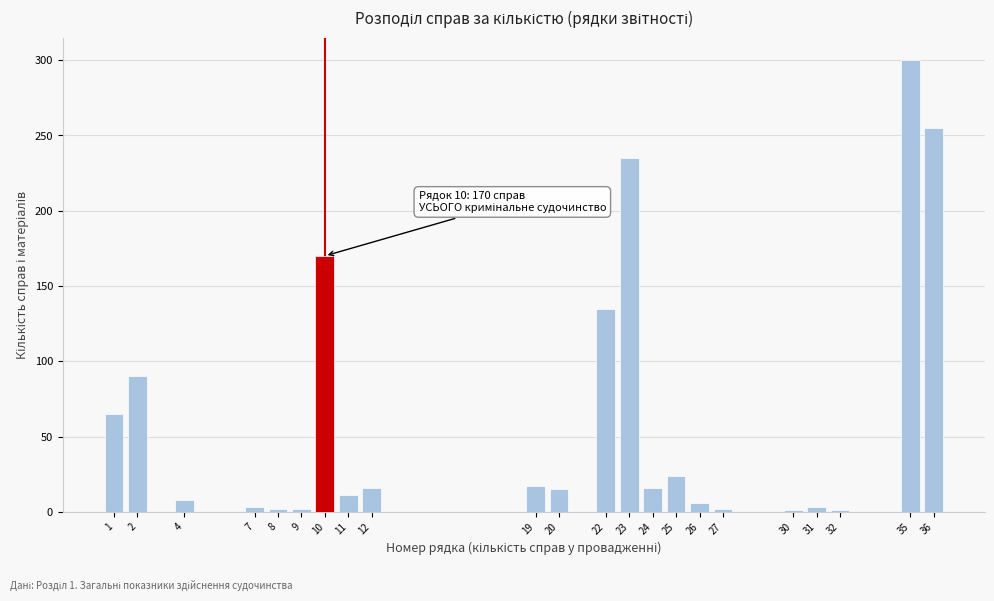

What is the maximum value shown in the chart?

300